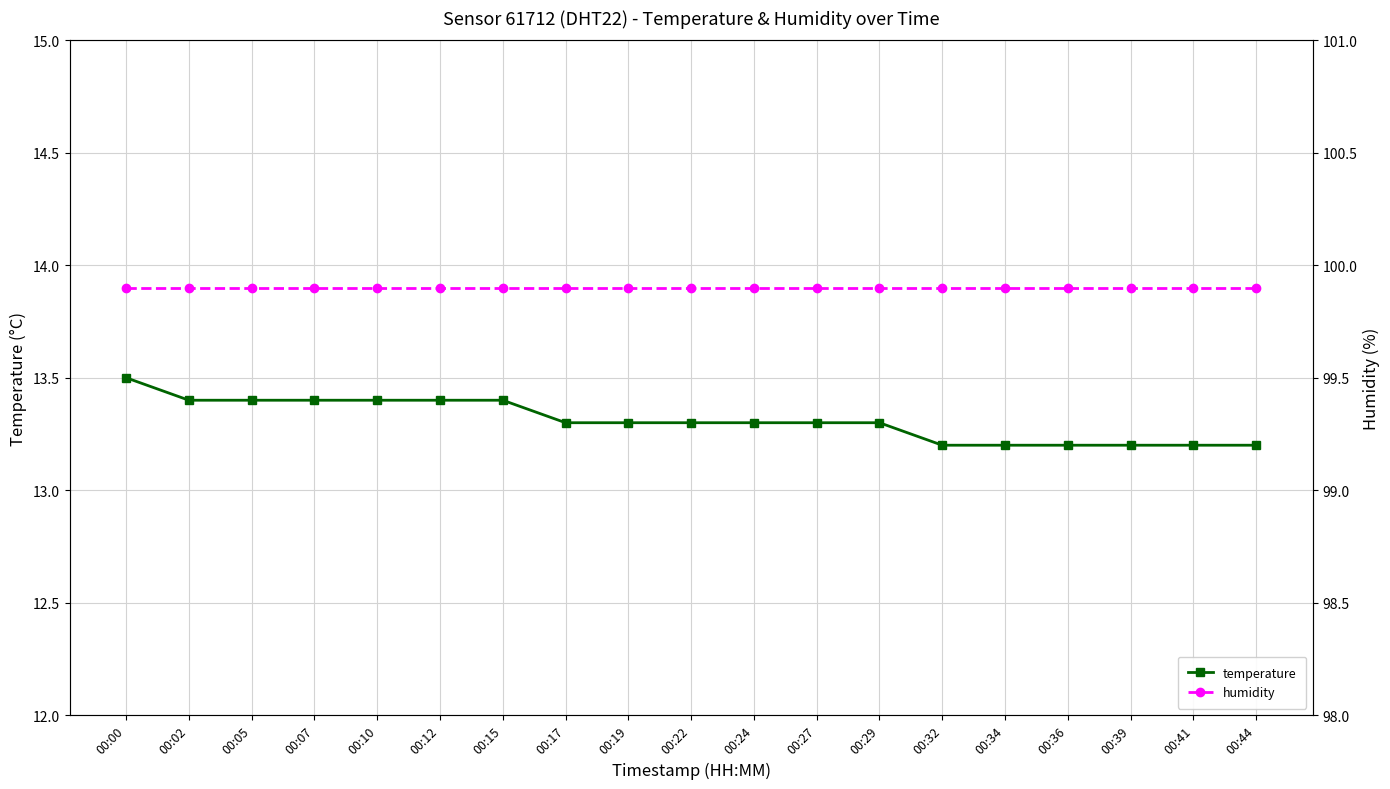

True or false: temperature and humidity cross at least once.

False